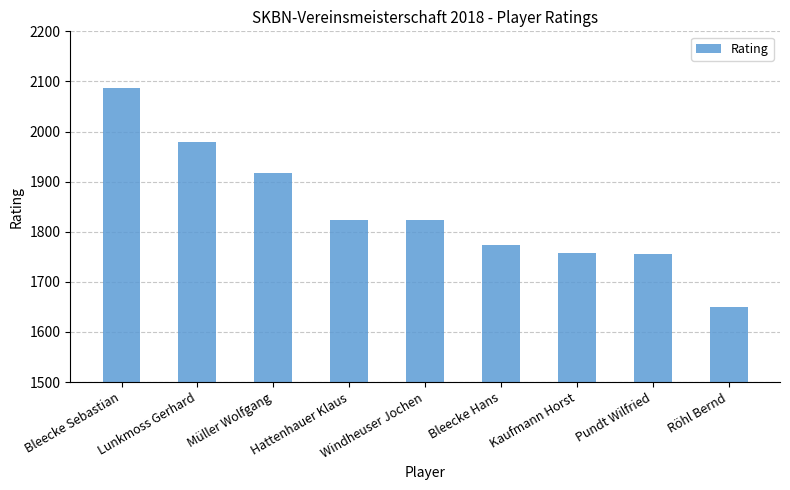

Is it true that the value at Lunkmoss Gerhard is 3130?

False